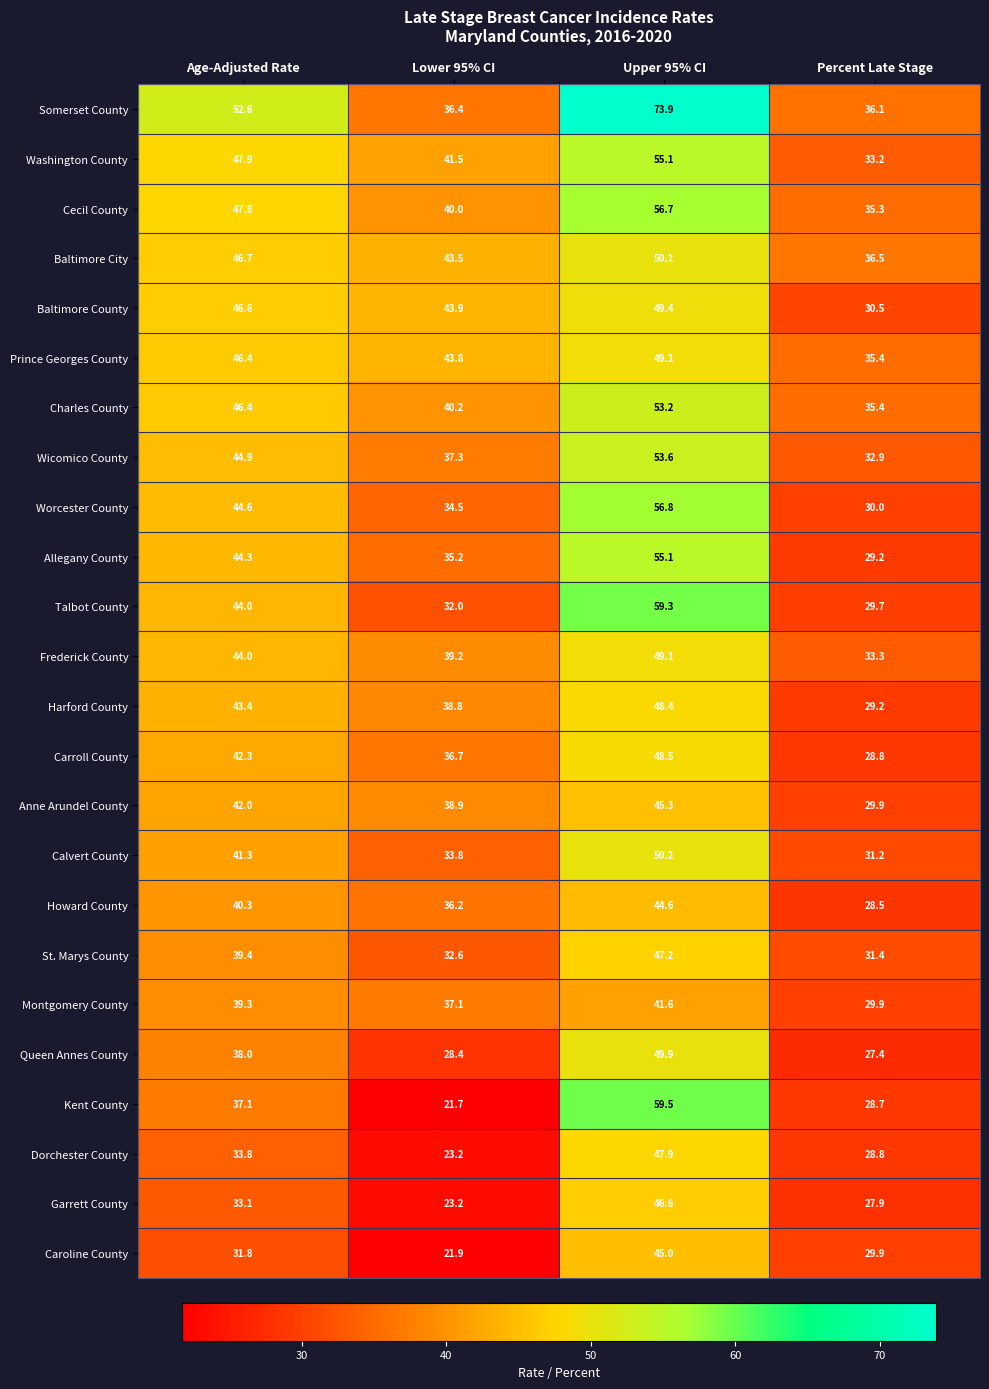

Which category has the lowest value in the Queen Annes County series?

Percent Late Stage